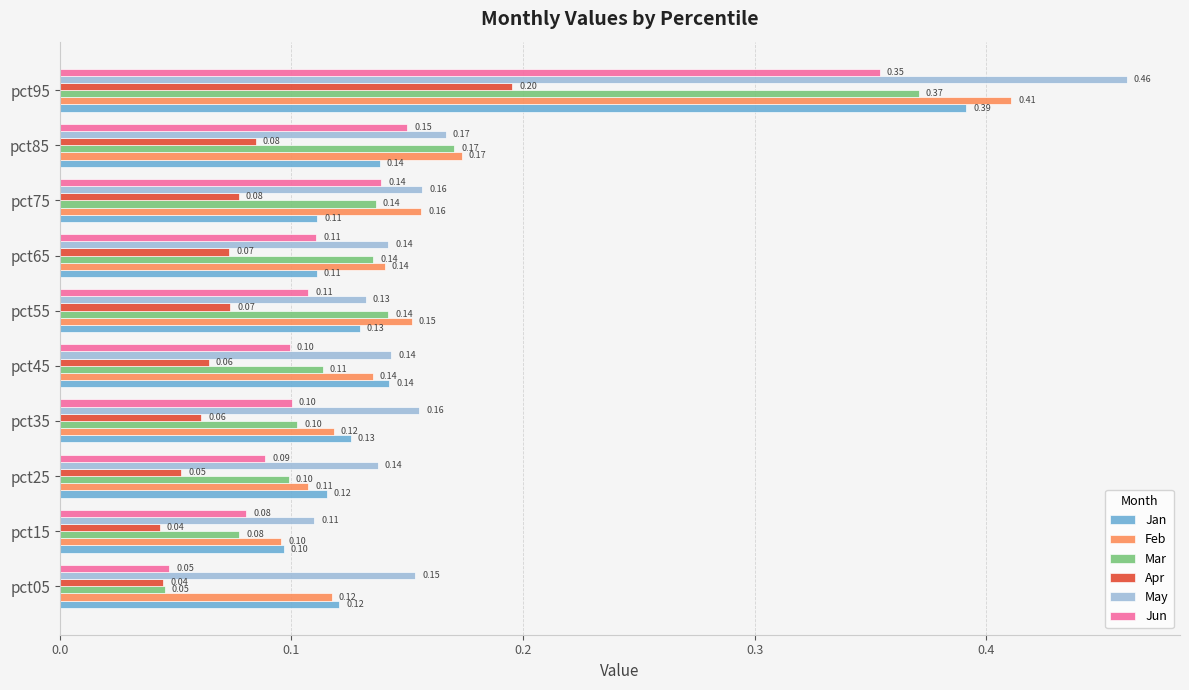

At which category is the sum across all series the highest?

pct95